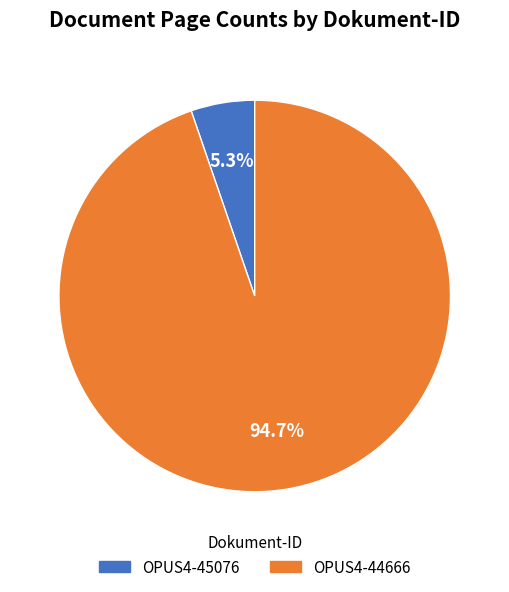

To the nearest percent, what is the average slice percentage?

50%